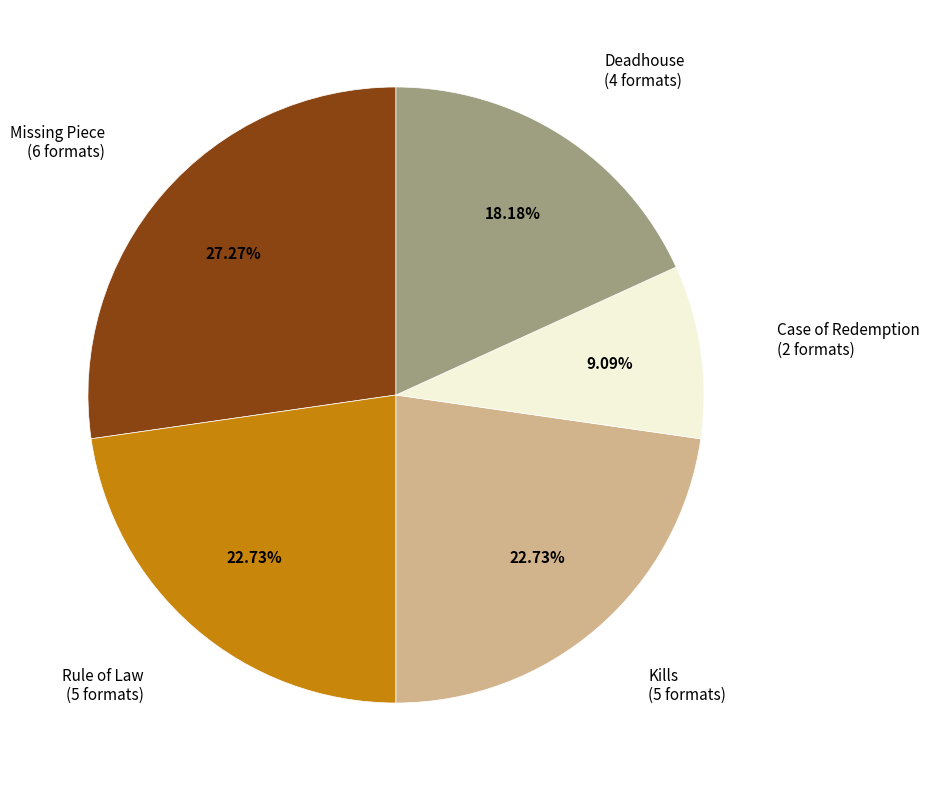

To the nearest percent, what portion does Deadhouse represent?

18%